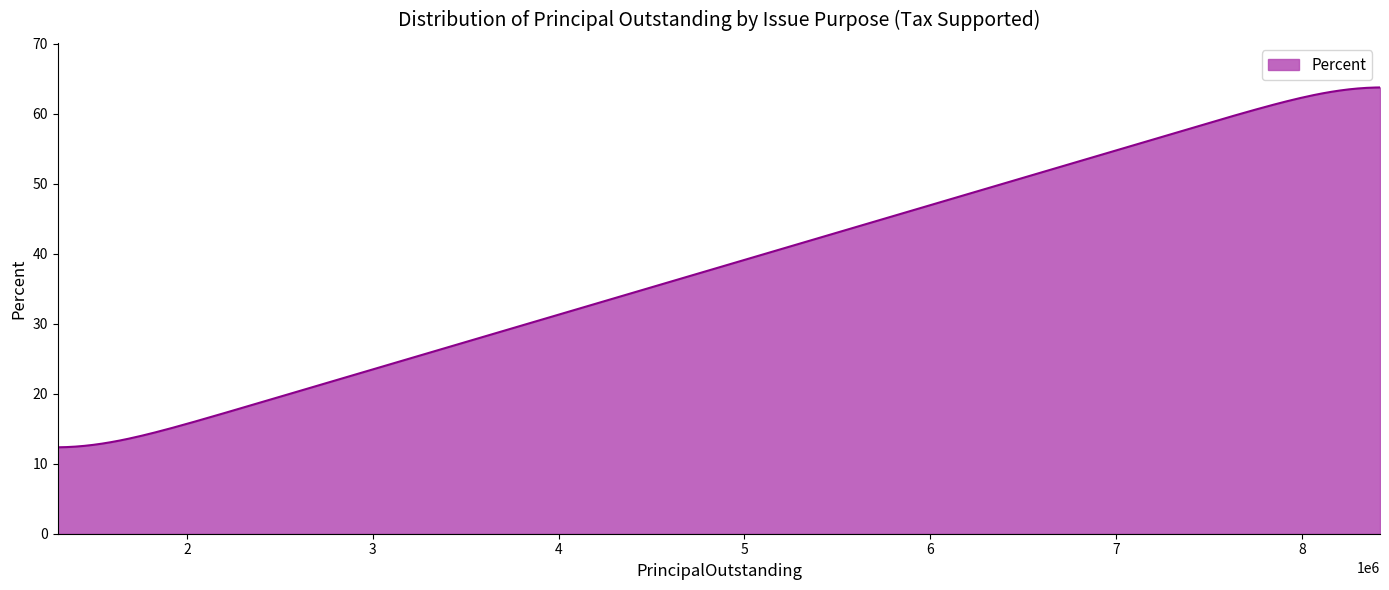

What is the smallest value displayed?

12.3